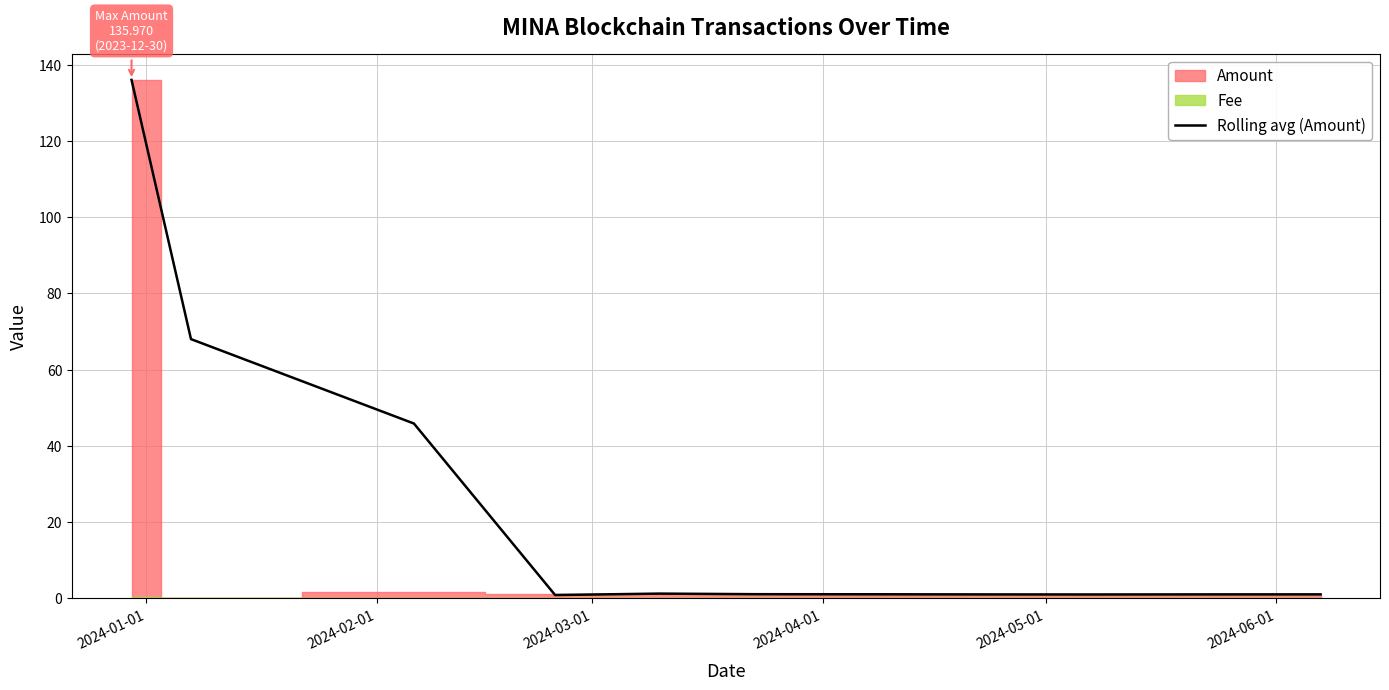

How many values are below 1?

1